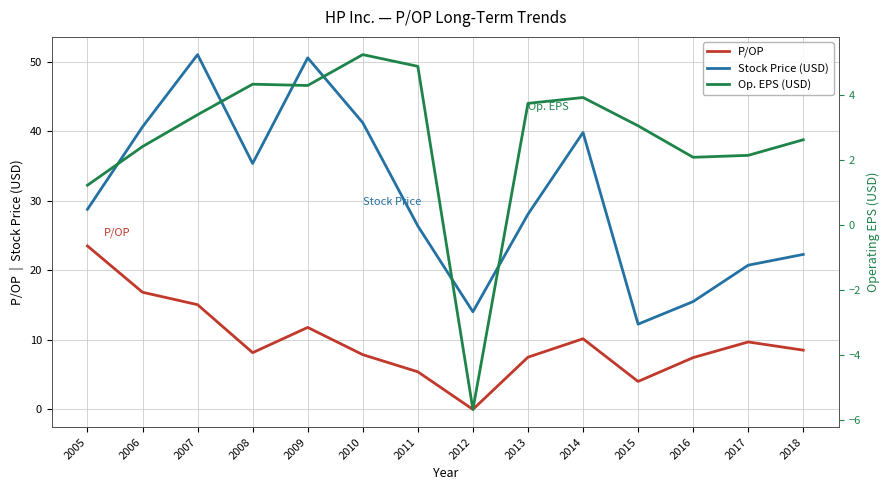

True or false: Op. EPS (USD) and Stock Price (USD) cross at least once.

False